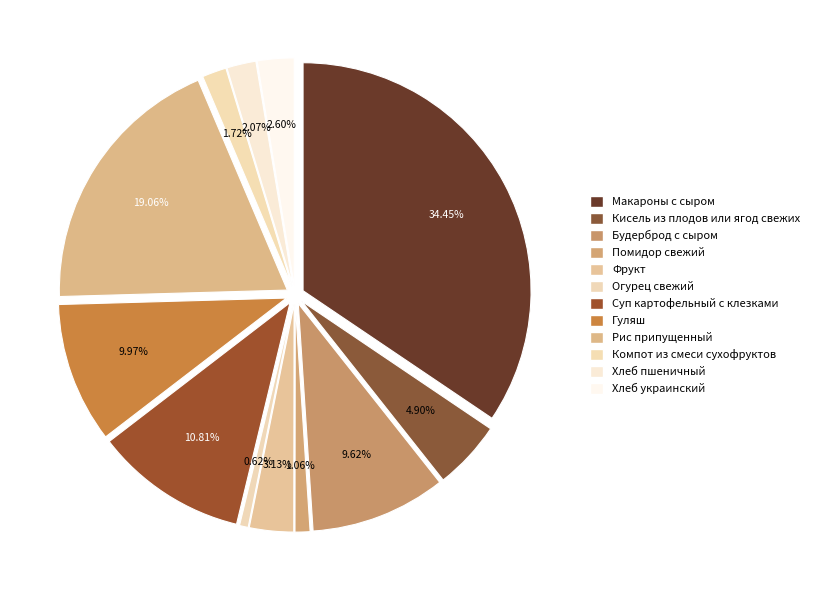

Which slice is the largest?

Макароны с сыром